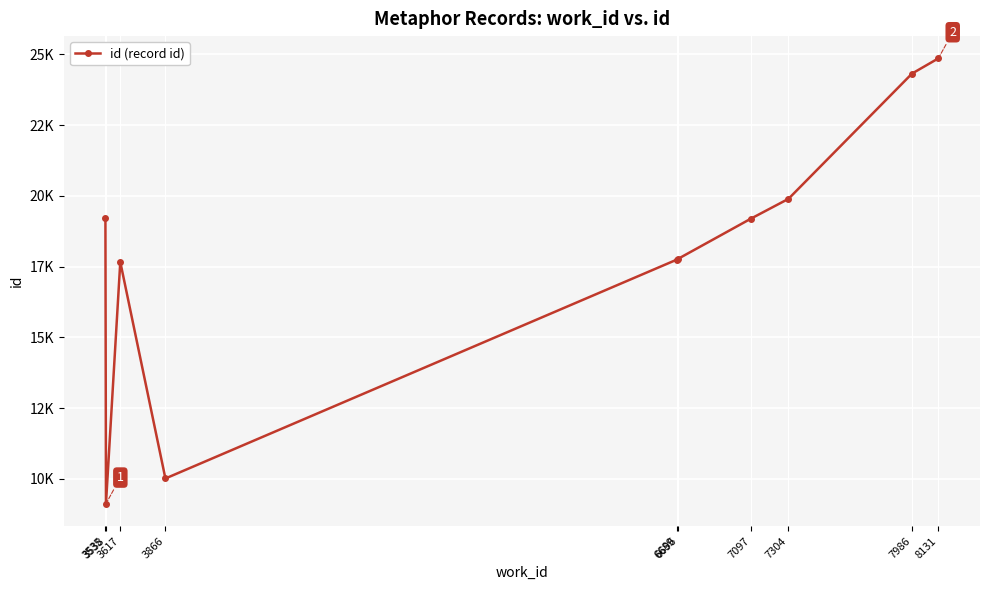

Where is the data nearest to the value 16992?

3617